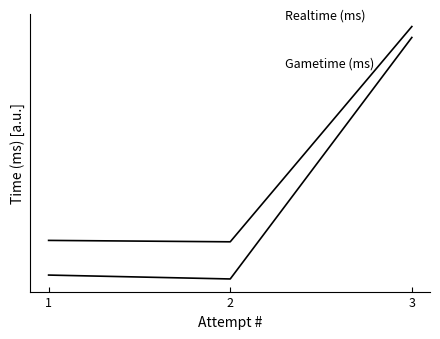

Is this an area chart (filled region under the line)?

No